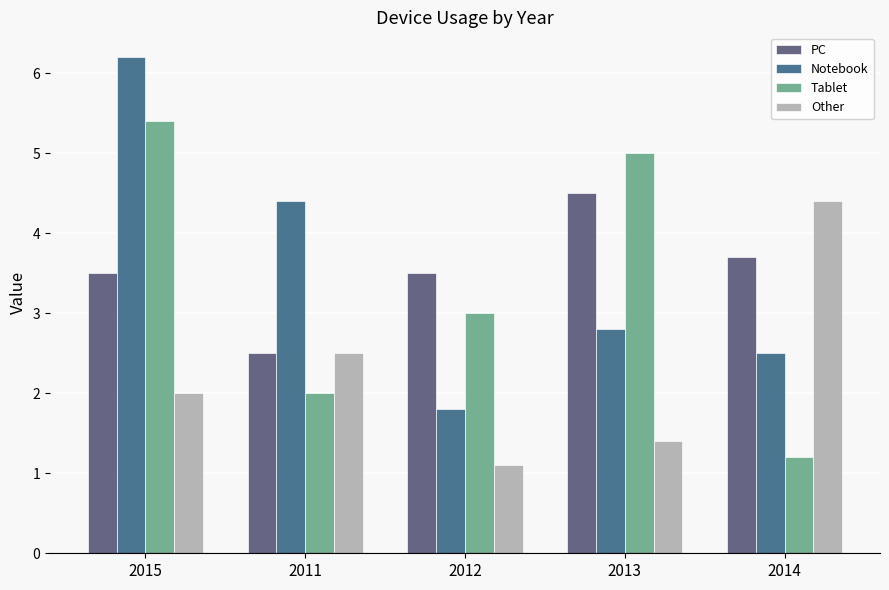

Rank the categories by Tablet value from lowest to highest.

2014, 2011, 2012, 2013, 2015